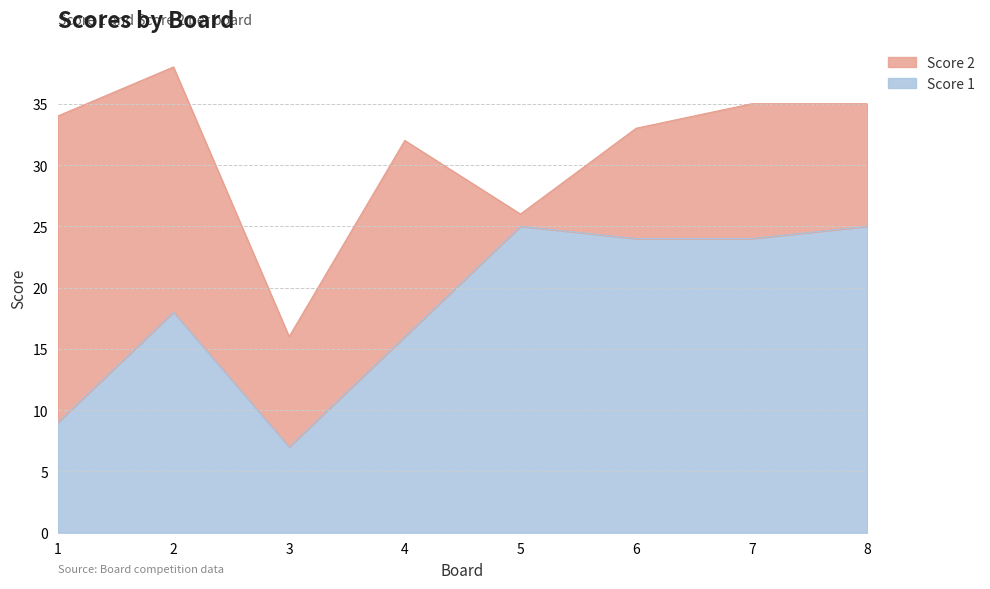

What is the maximum value shown in the chart?

25